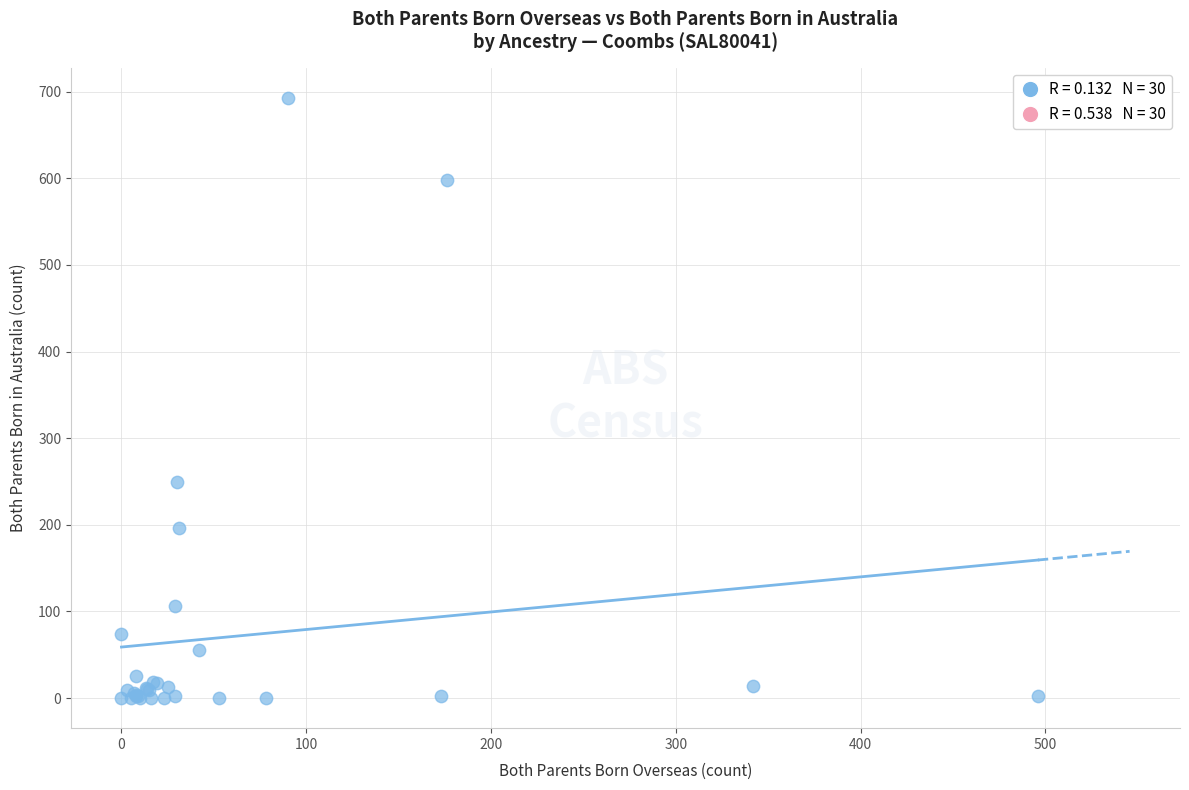

What Y value in the scatter plot is closest to 346?

250